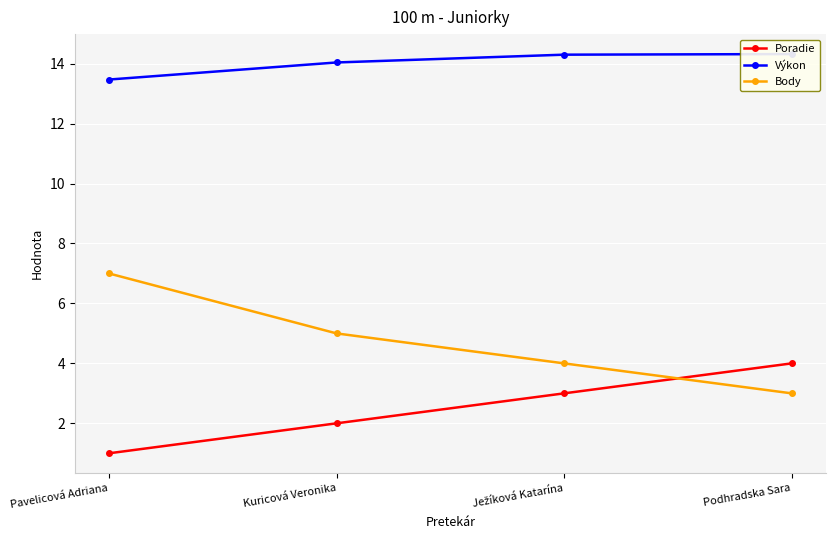

What position from the right is Podhradska Sara?

1